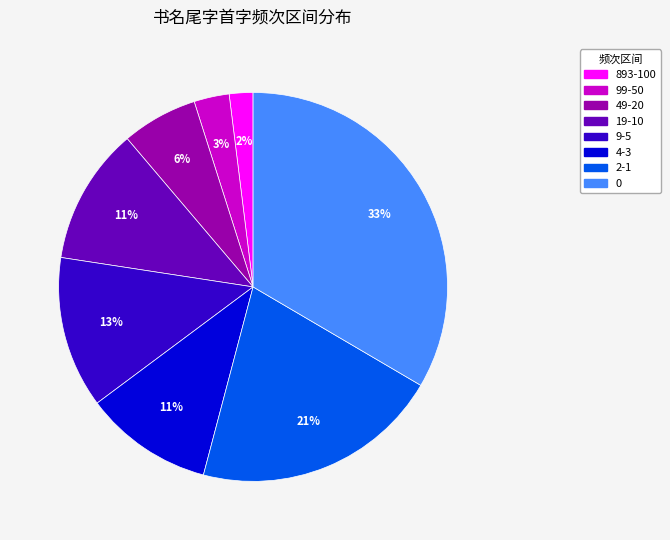

True or false: 2-1 accounts for 15% of the total.

False